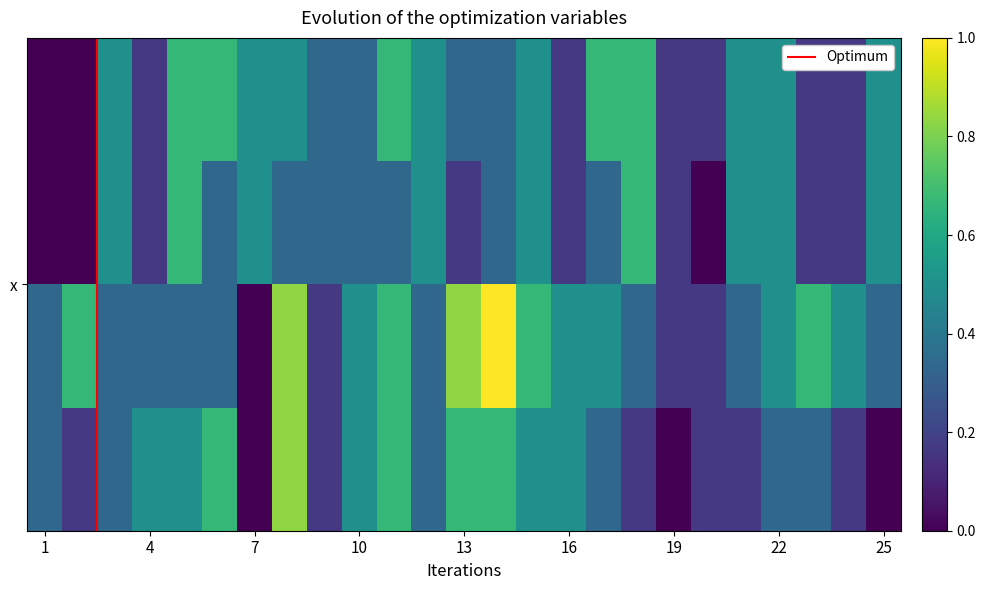

Reading right to left, what are all the values shown in this chart?

0: 13	11	11	13	13	11	11	14	14	11	13	12	12	13	14	12	12	13	13	14	14	11	13	10	10
1: 13	11	11	13	13	10	11	14	12	11	13	12	11	13	12	12	12	12	13	12	14	11	13	10	10
2: 12	13	14	13	12	11	11	12	13	13	14	16	15	12	14	13	11	15	10	12	12	12	12	14	12
3: 10	11	12	12	11	11	10	11	12	13	13	14	14	12	14	13	11	15	10	14	13	13	12	11	12